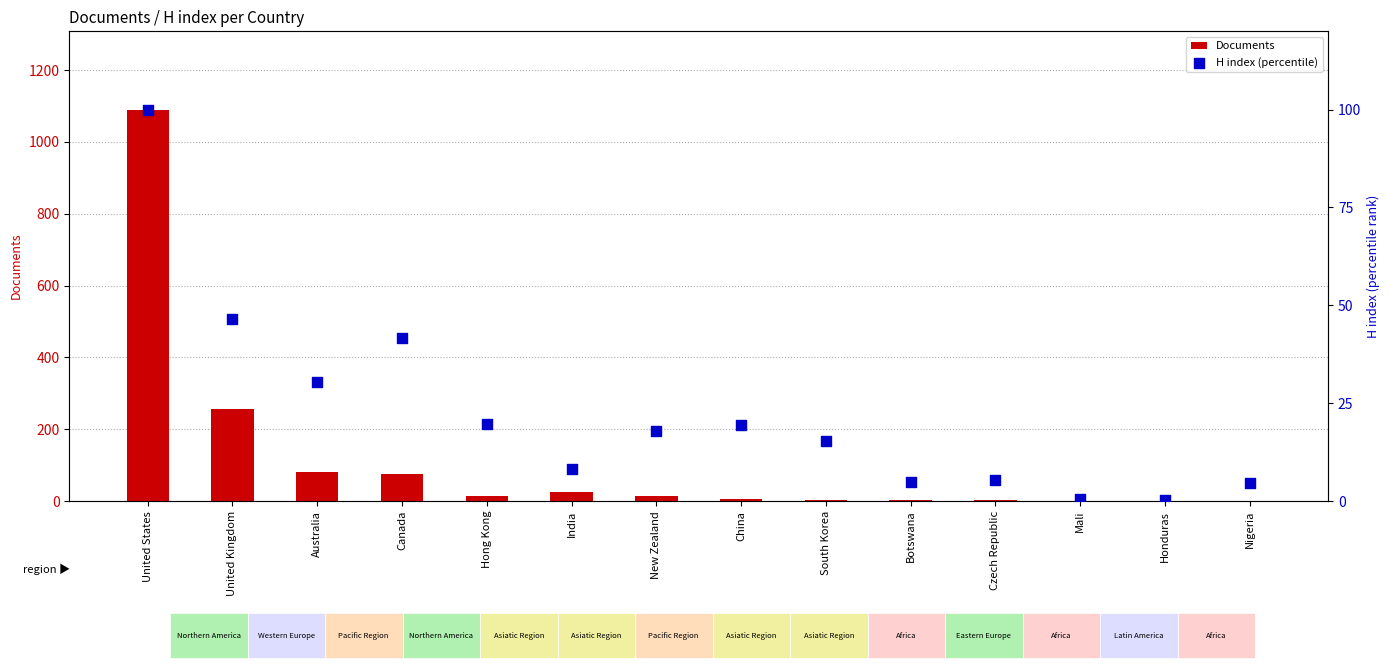

Which series contains the lowest Y value?

H index (percentile)